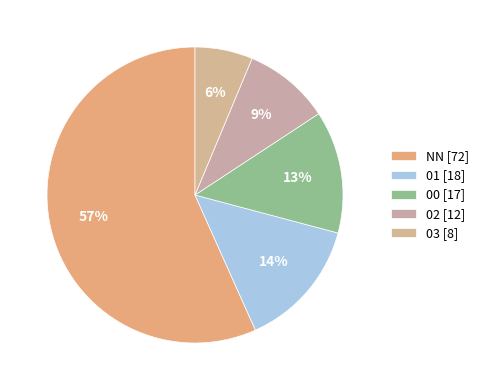

How many slices are in this pie chart?

5